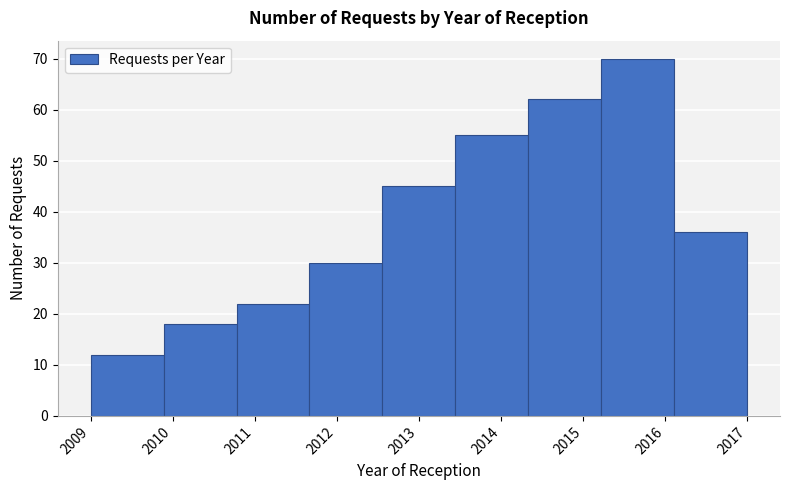

Reading left to right, list every bar in this chart as the range it spans on the x-axis followed by its height. Neither the bar edges nor the heights are printed on the chart, so give them approximately, as read against the axes.

2009.0 to 2009.9: 12
2009.9 to 2010.8: 18
2010.8 to 2011.7: 22
2011.7 to 2012.6: 30
2012.6 to 2013.4: 45
2013.4 to 2014.3: 55
2014.3 to 2015.2: 62
2015.2 to 2016.1: 70
2016.1 to 2017.0: 36